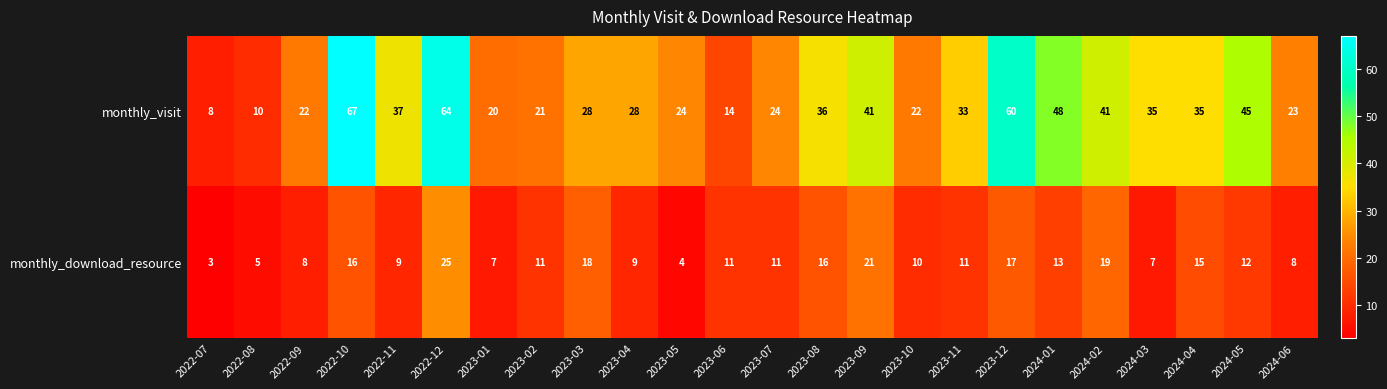

Which series changed the most between 2024-01 and 2024-04?

monthly_visit